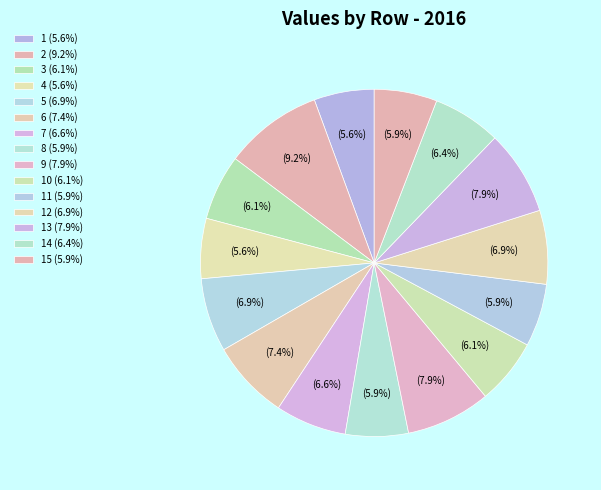

How many segments does this pie chart have?

15